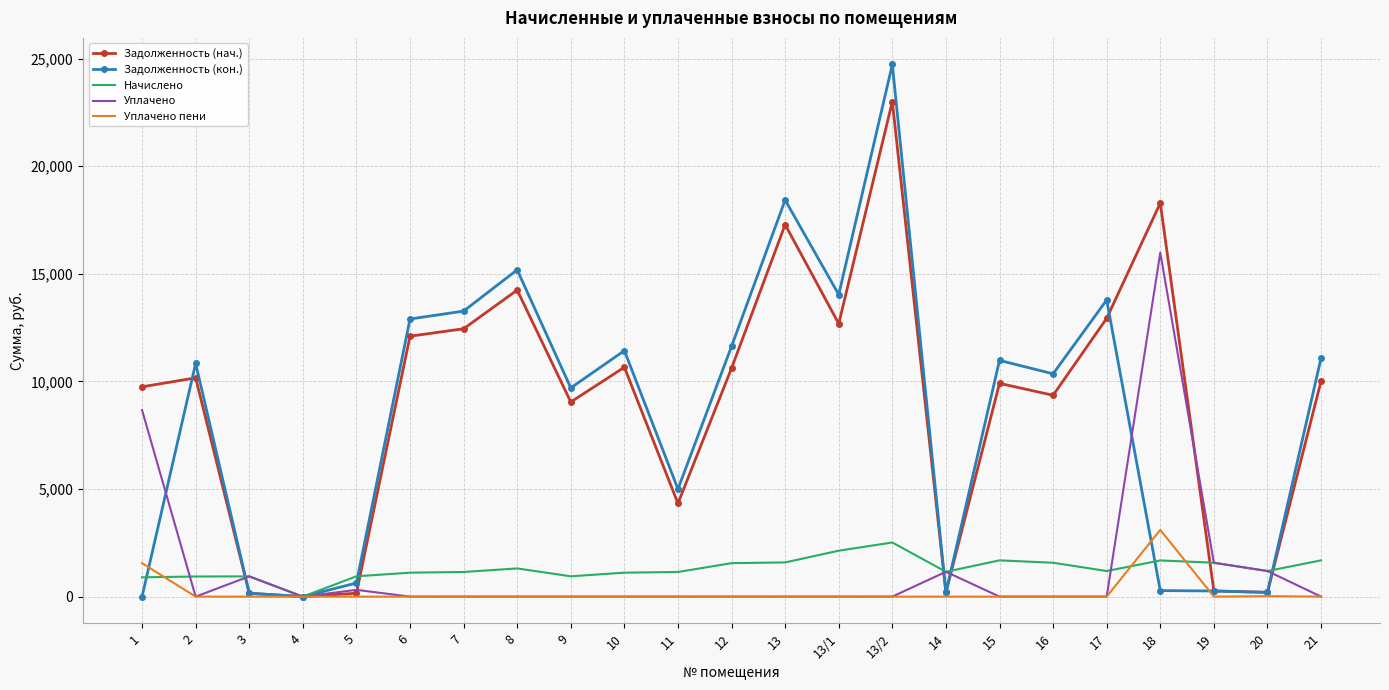

What is the average value of the Уплачено пени series?

203.4